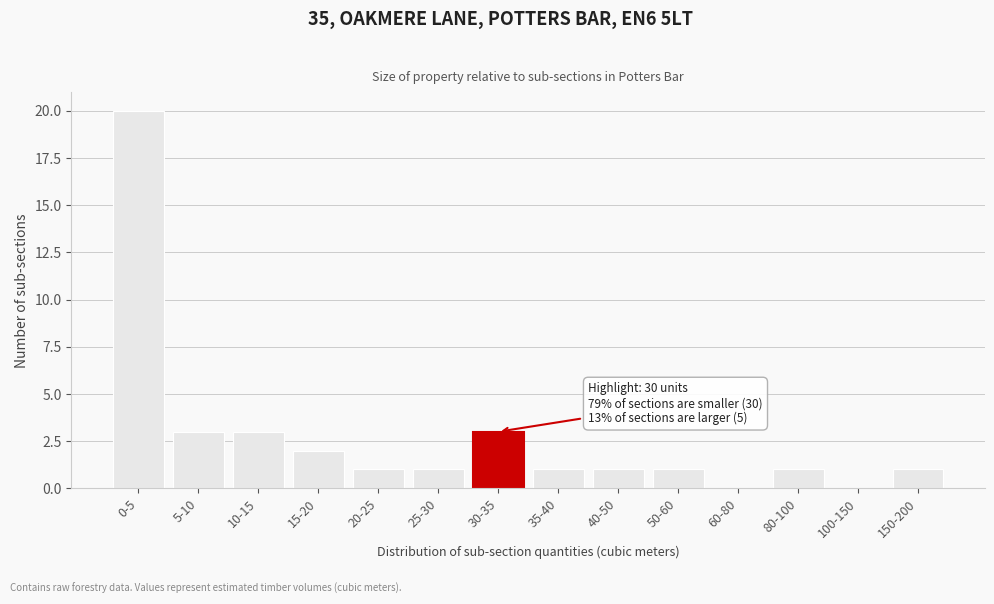

Reading left to right, transcribe all the data shown in this chart.

0-5=20	5-10=3	10-15=3	15-20=2	20-25=1	25-30=1	30-35=3	35-40=1	40-50=1	50-60=1	60-80=0	80-100=1	100-150=0	150-200=1